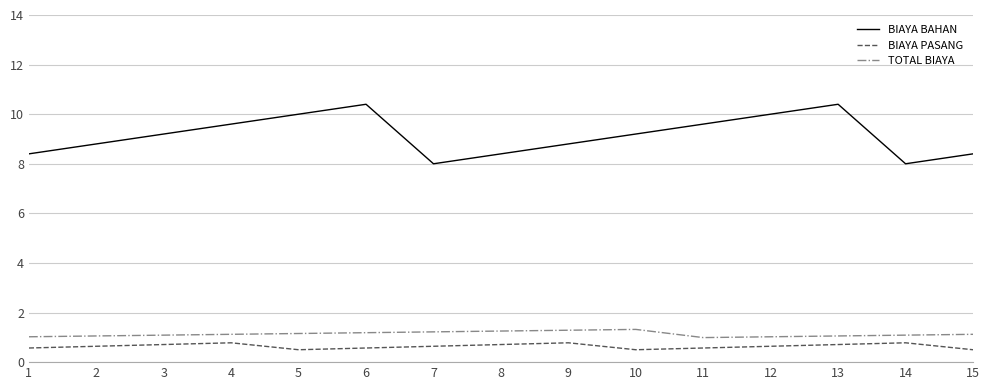

At how many categories does at least one series exceed 9?

8